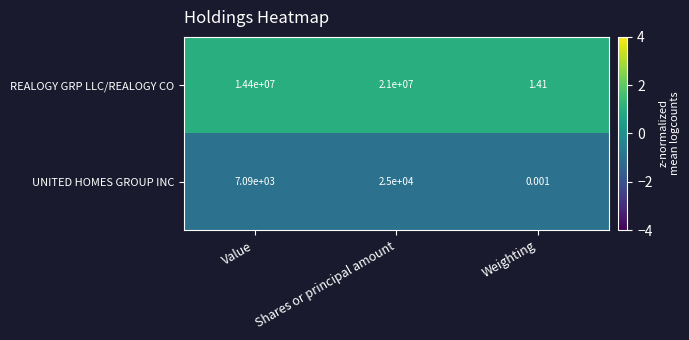

At which category does the chart reach its peak across all series?

Shares or principal amount